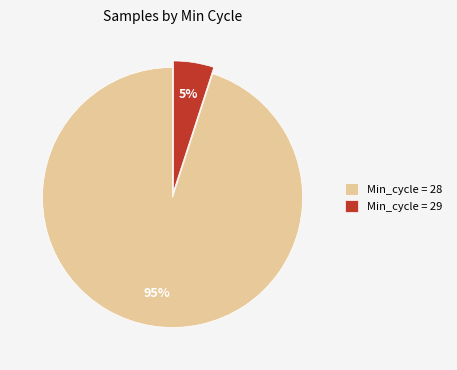

Is the sum of Min_cycle = 28 and Min_cycle = 29 greater than half?

Yes